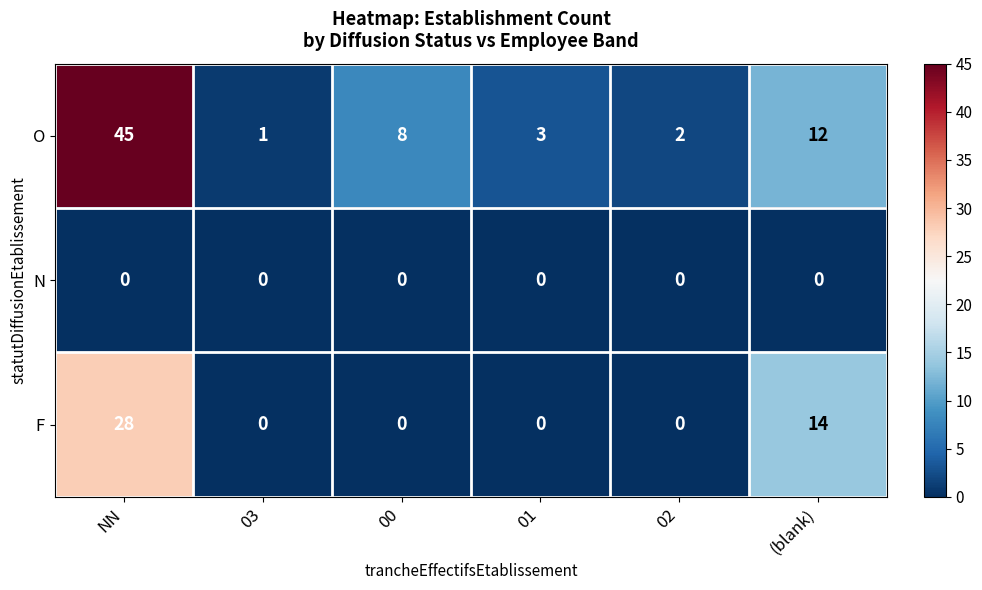

The N series shows 0 at NN. True or false?

True